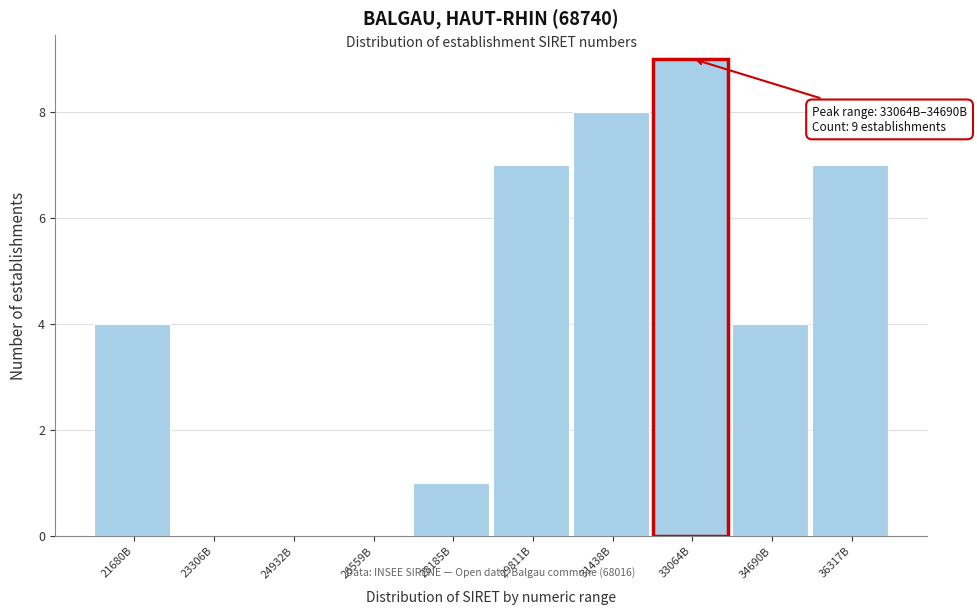

Reading left to right, what are all the values shown in this chart?

21680B=4	23306B=0	24932B=0	26559B=0	28185B=1	29811B=7	31438B=8	33064B=9	34690B=4	36317B=7